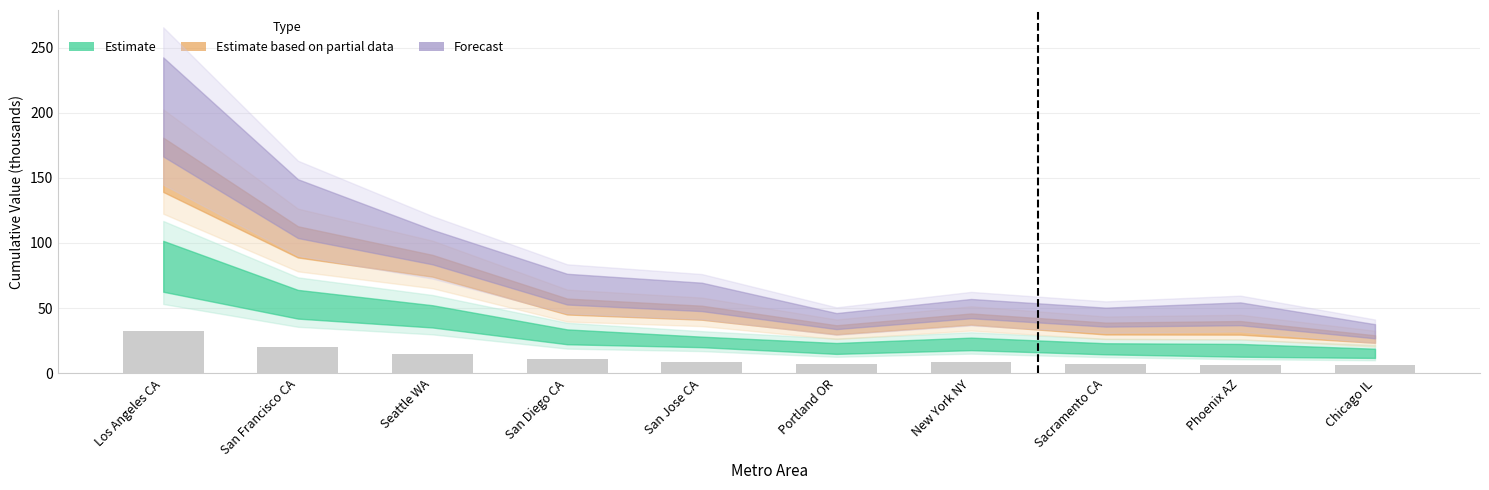

What is the difference between the maximum and second lowest values?

26.0